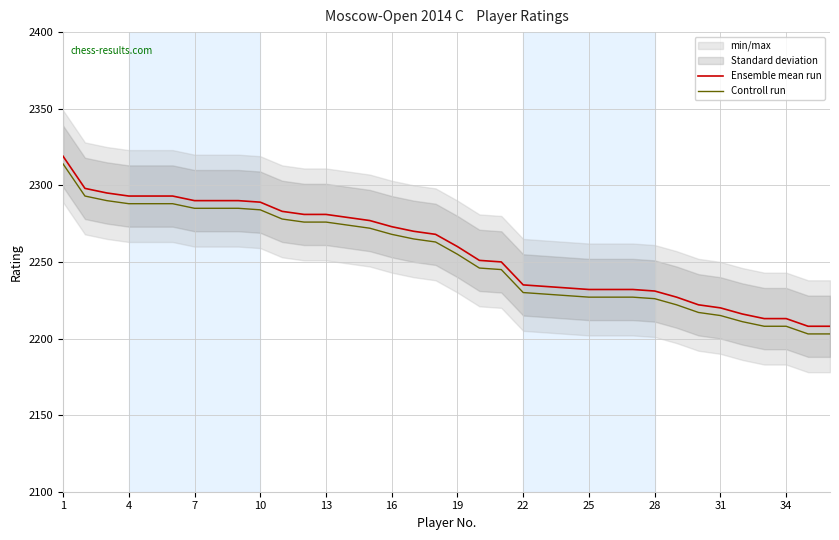

True or false: Ensemble mean run and Controll run cross at least once.

False